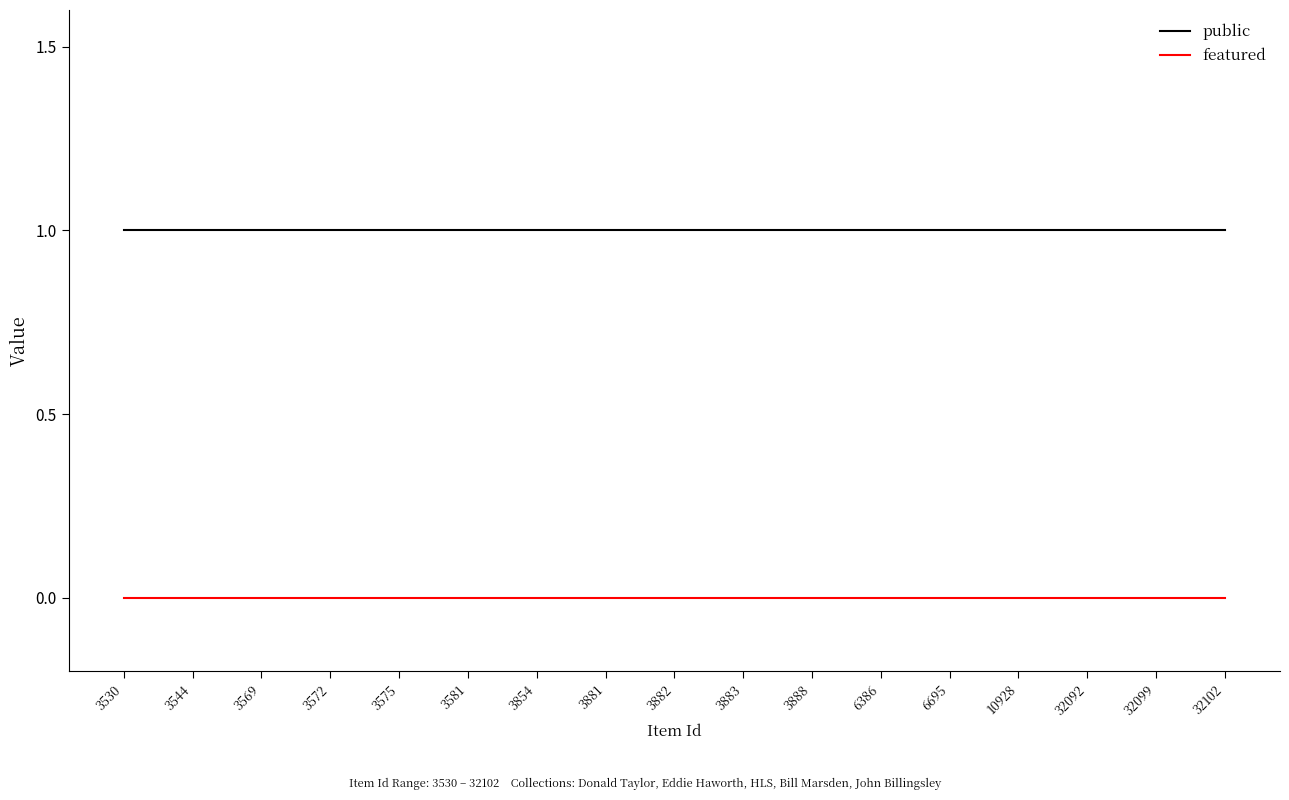

List the series in order of their overall mean, highest first.

public, featured